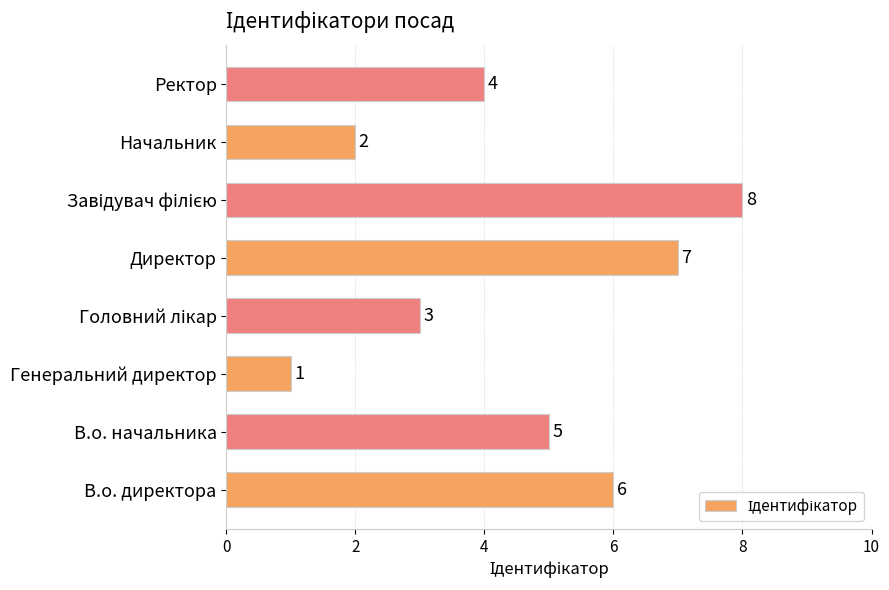

What is the sum of the values at Ректор and В.о. директора?

10